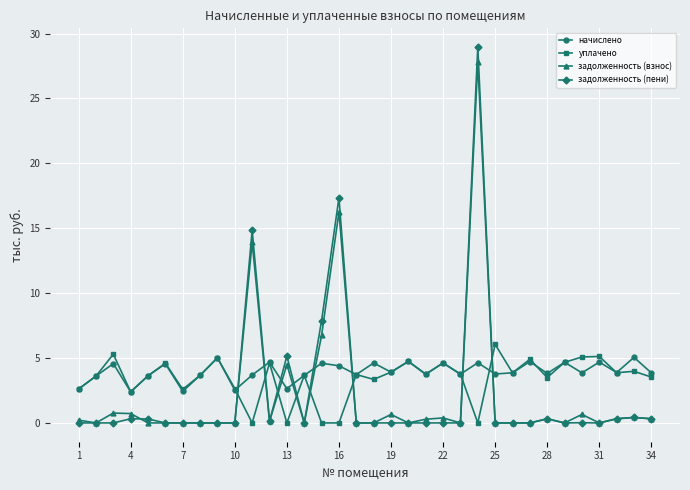

What are all the series names shown in the legend?

начислено, уплачено, задолженность (взнос), задолженность (пени)